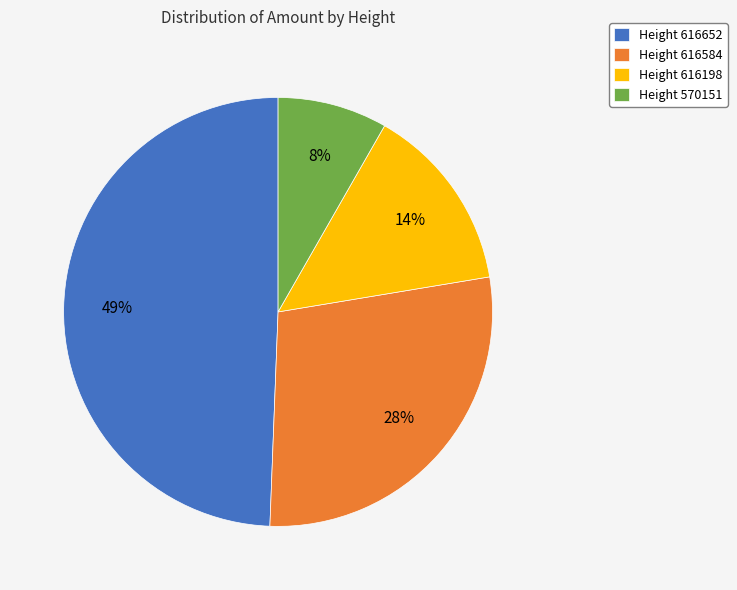

Is the sum of Height 616198 and Height 616584 greater than half?

No